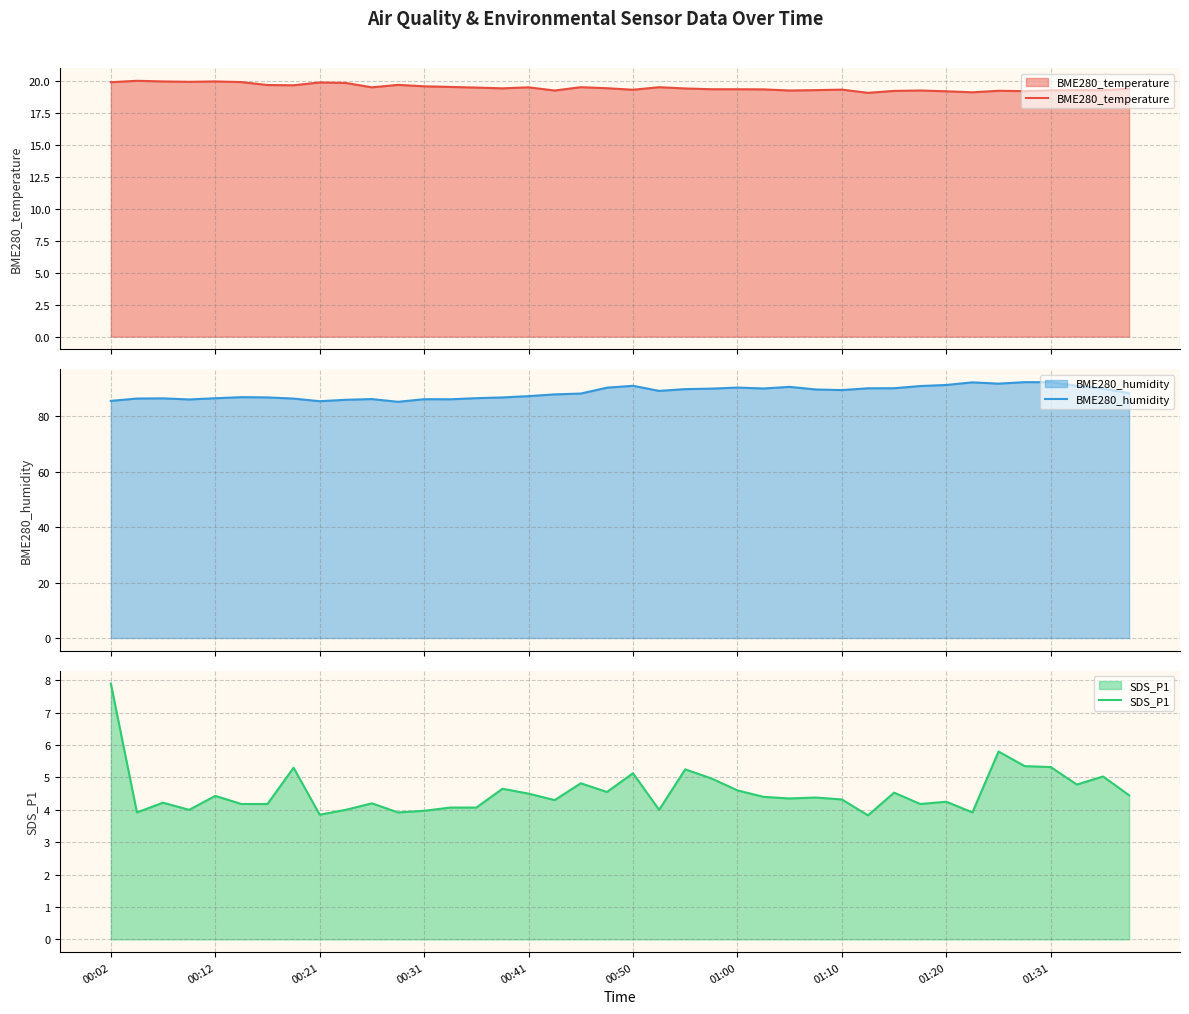

What is the difference between the second highest and minimum values in the BME280_humidity series?

7.1